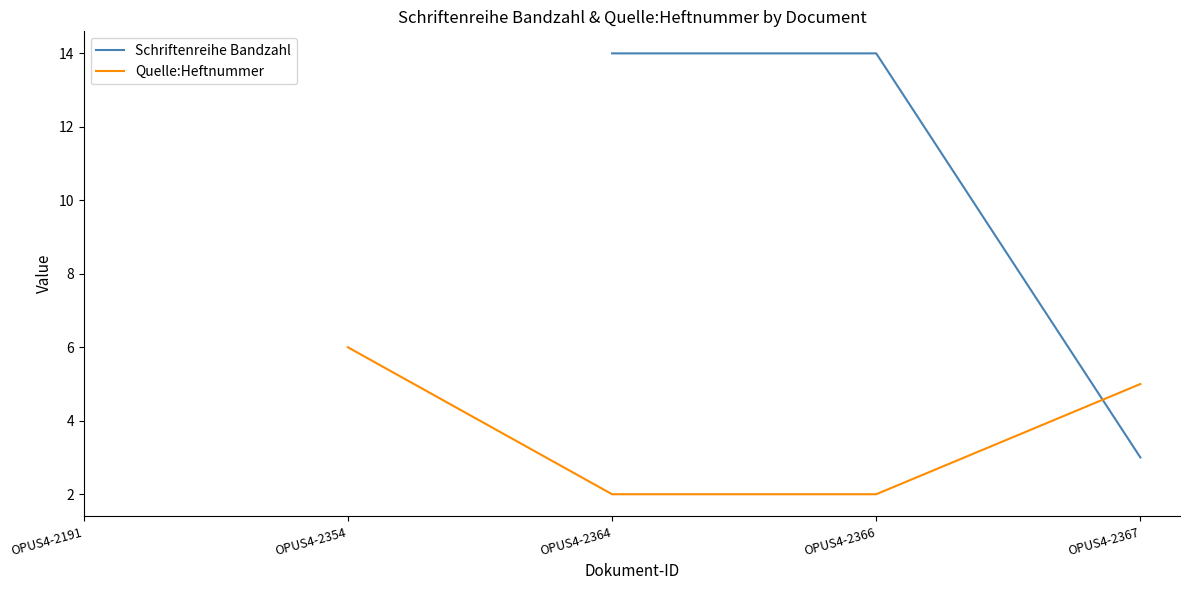

Which series changed the most between OPUS4-2364 and OPUS4-2367?

Schriftenreihe Bandzahl